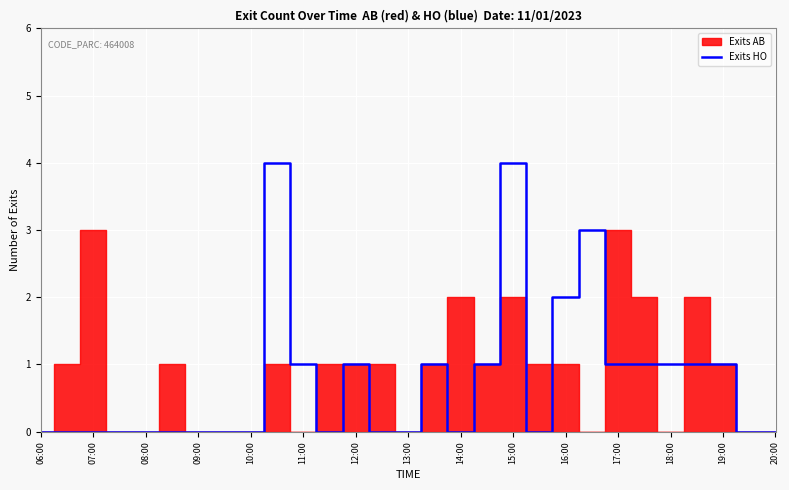

How many categories are shown in the chart?

29